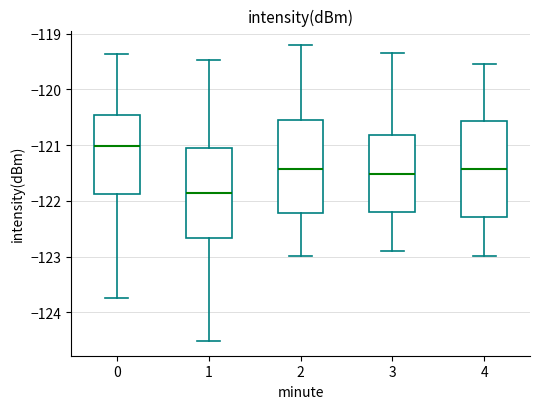

Reading left to right, transcribe this box plot: for each box, give where its median line is, the range the box spans, and where its two whiskers end, as read against the y-axis. The values are not printed on the chart, so give them approximately, as read against the axis.

0: median -121.0, box -121.9 to -120.5, whiskers -123.7 to -119.4
1: median -121.9, box -122.7 to -121.0, whiskers -124.5 to -119.5
2: median -121.4, box -122.2 to -120.5, whiskers -123.0 to -119.2
3: median -121.5, box -122.2 to -120.8, whiskers -122.9 to -119.3
4: median -121.4, box -122.3 to -120.6, whiskers -123.0 to -119.5